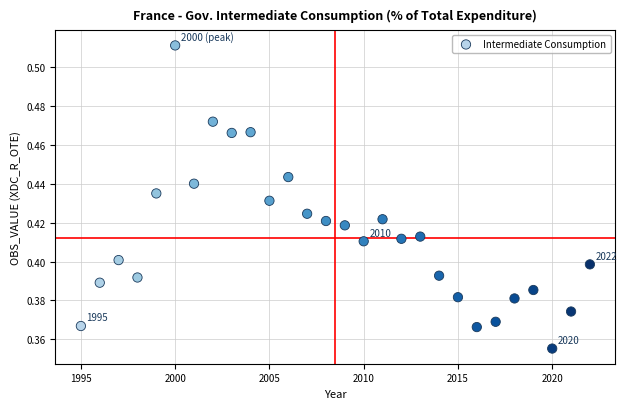

What is the range of X values (max minus min)?

27.0